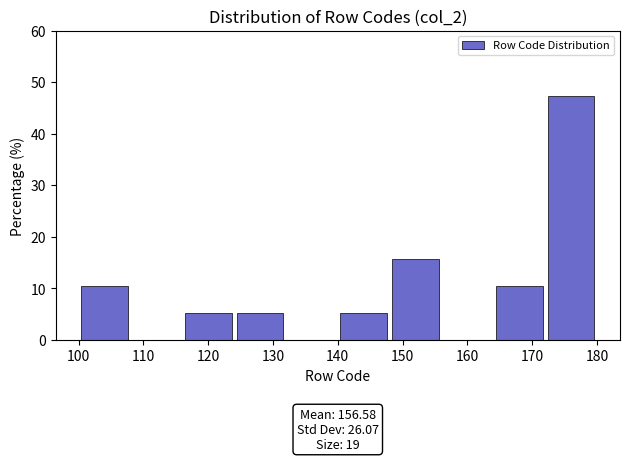

Which range on the x-axis has the tallest bar?

172 to 180